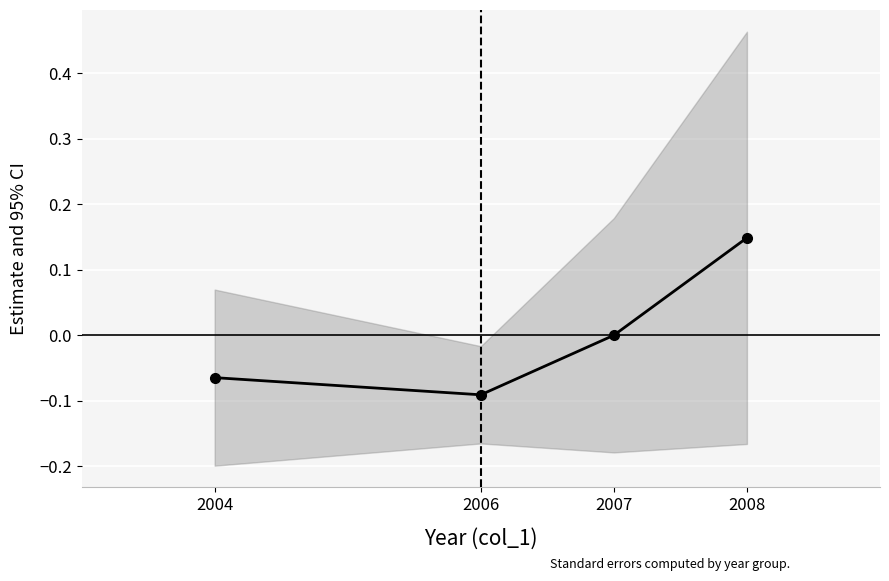

Reading left to right, what are all the values shown in this chart?

-0.1	-0.1	0.0	0.1